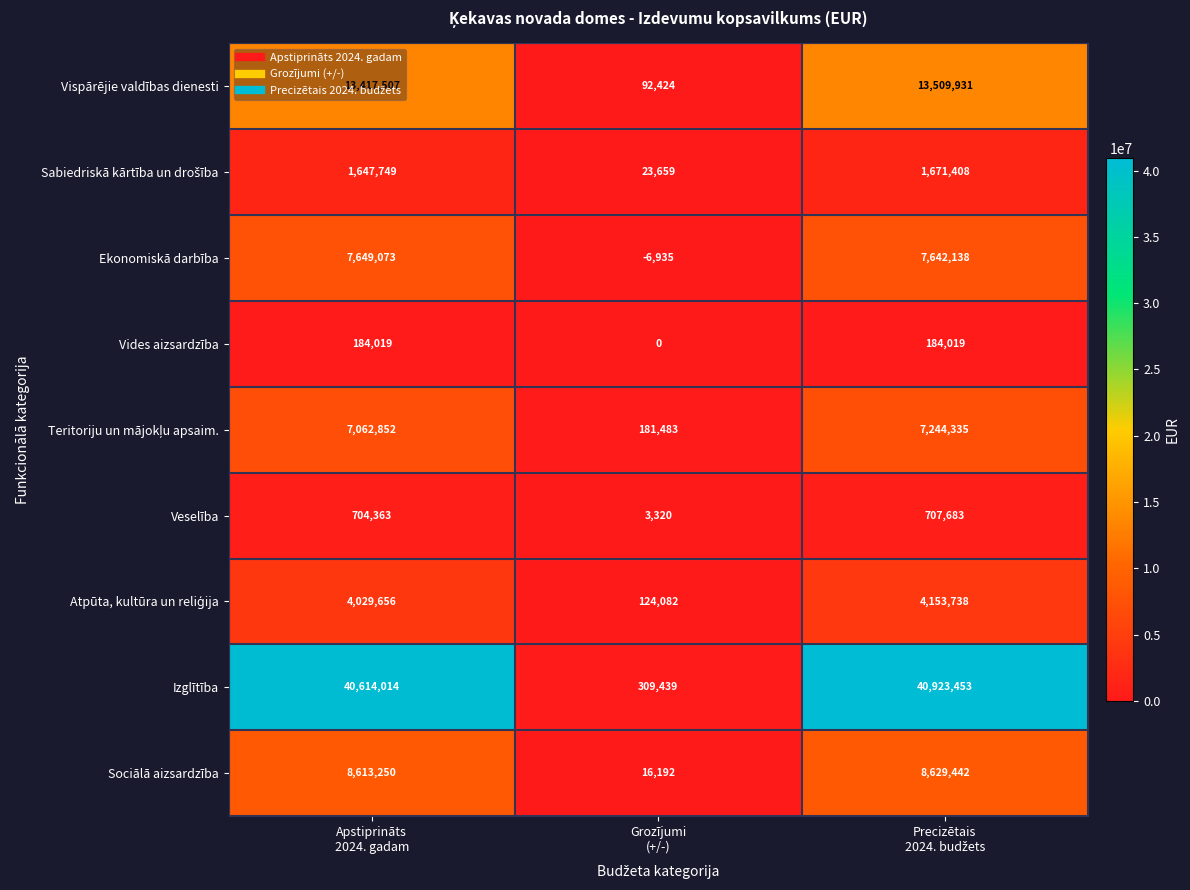

Which series has the widest spread of values?

Izglītība